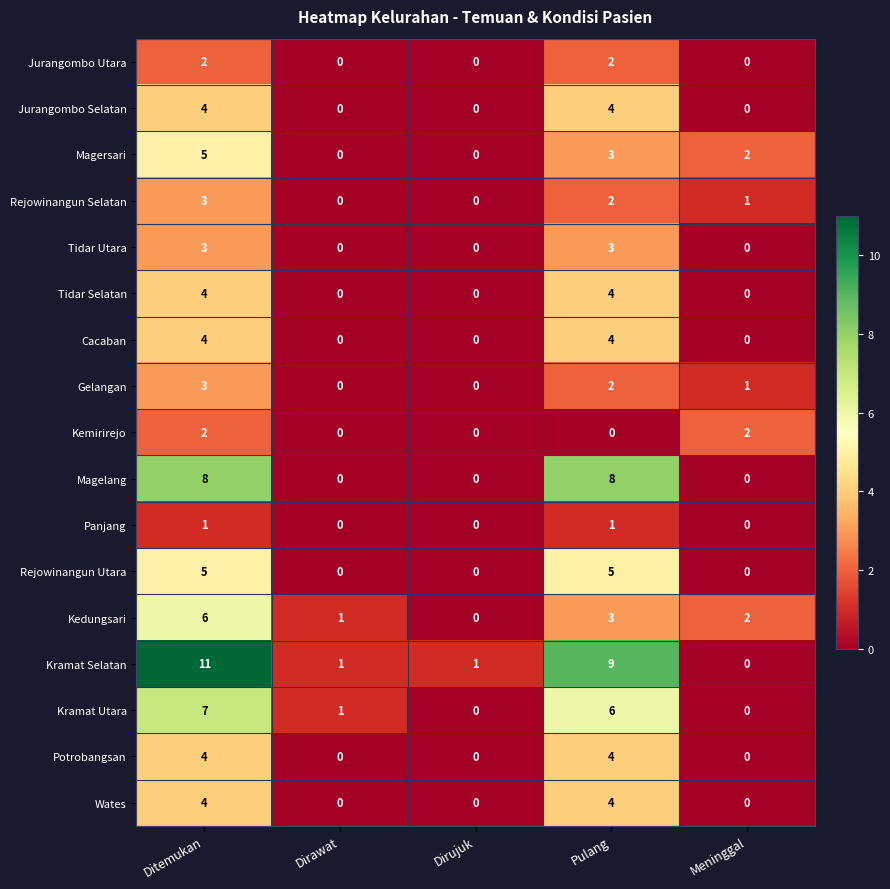

True or false: Magelang has a value of -5 at Dirawat.

False